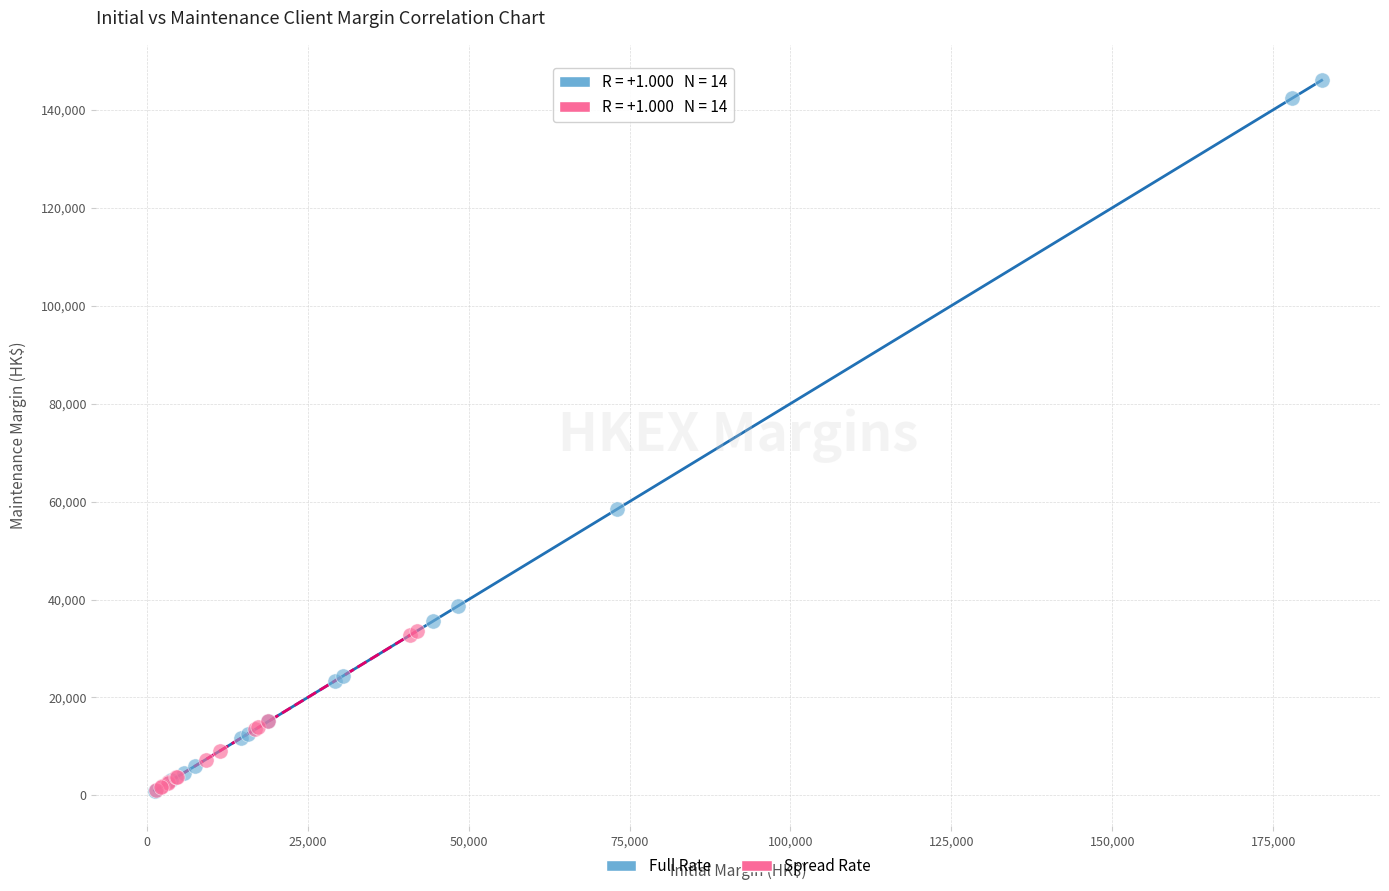

What are all the series names shown in the legend?

Full Rate, Spread Rate